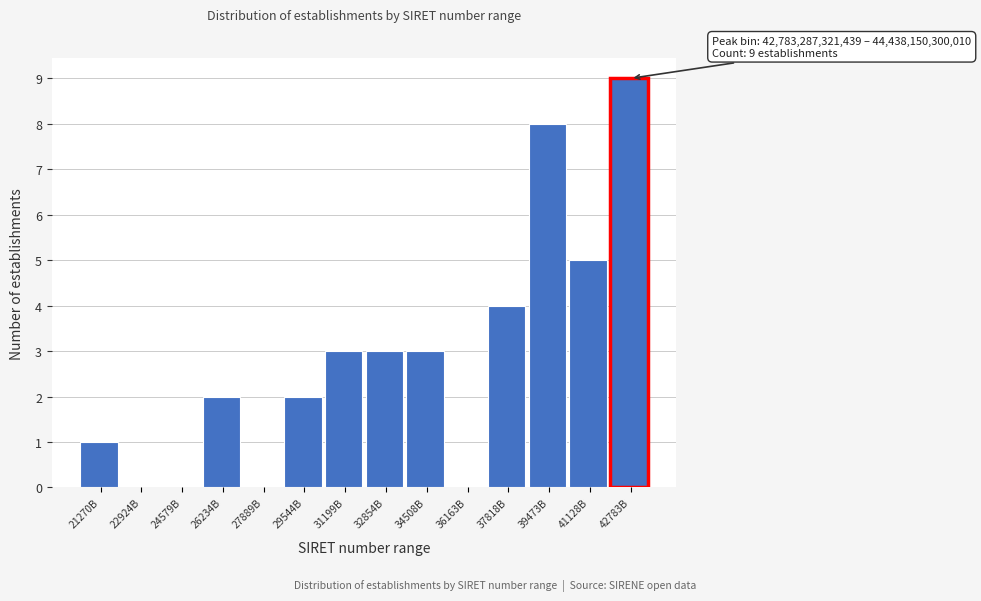

Reading left to right, transcribe all the data shown in this chart.

21270B=1	22924B=0	24579B=0	26234B=2	27889B=0	29544B=2	31199B=3	32854B=3	34508B=3	36163B=0	37818B=4	39473B=8	41128B=5	42783B=9